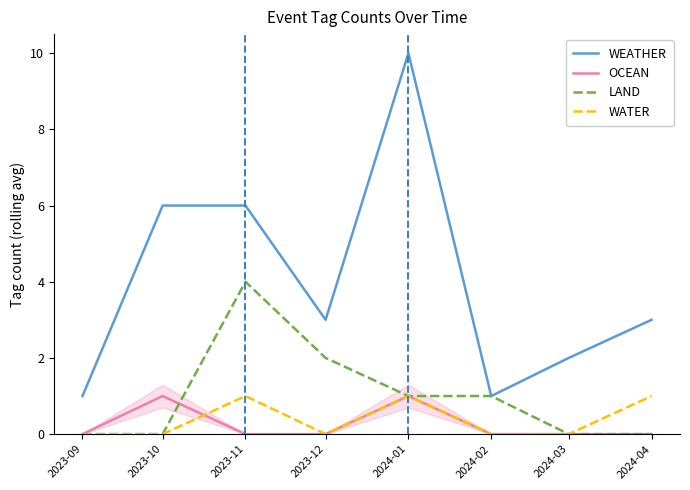

How many times do OCEAN and LAND cross each other?

1